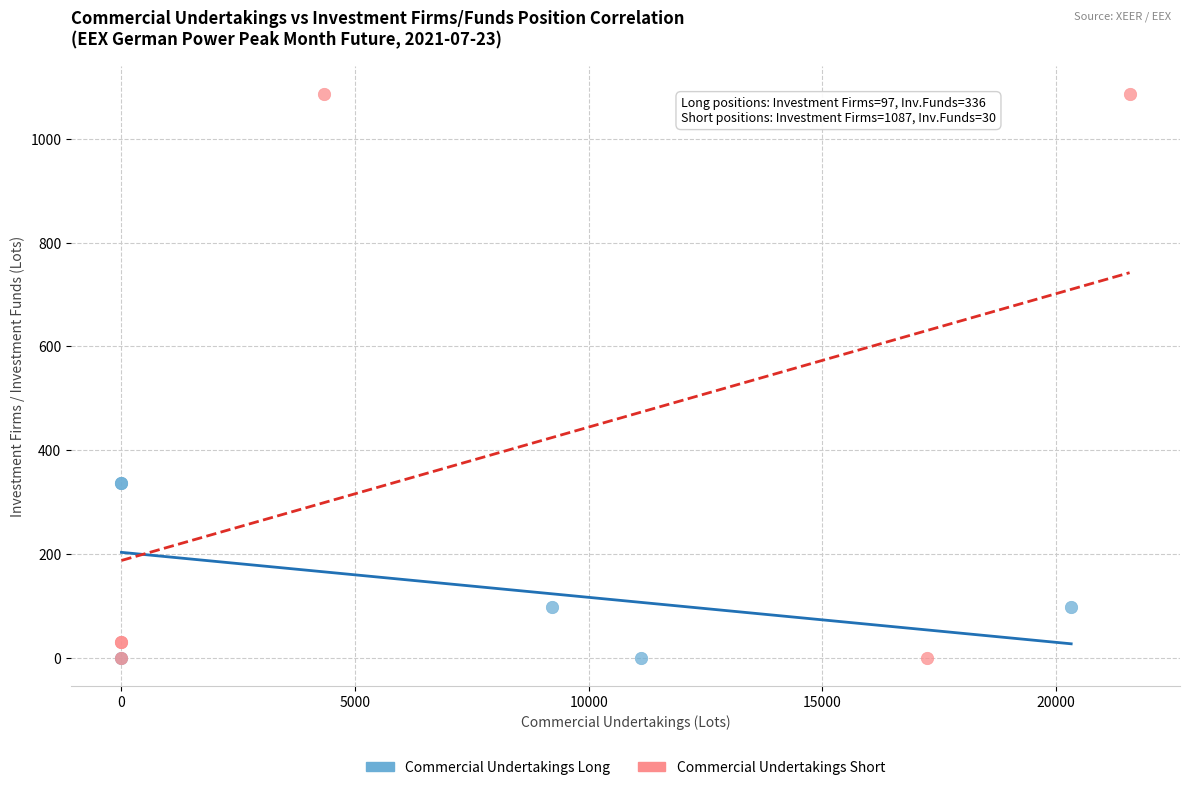

Which series contains the highest Y value?

Commercial Undertakings Short